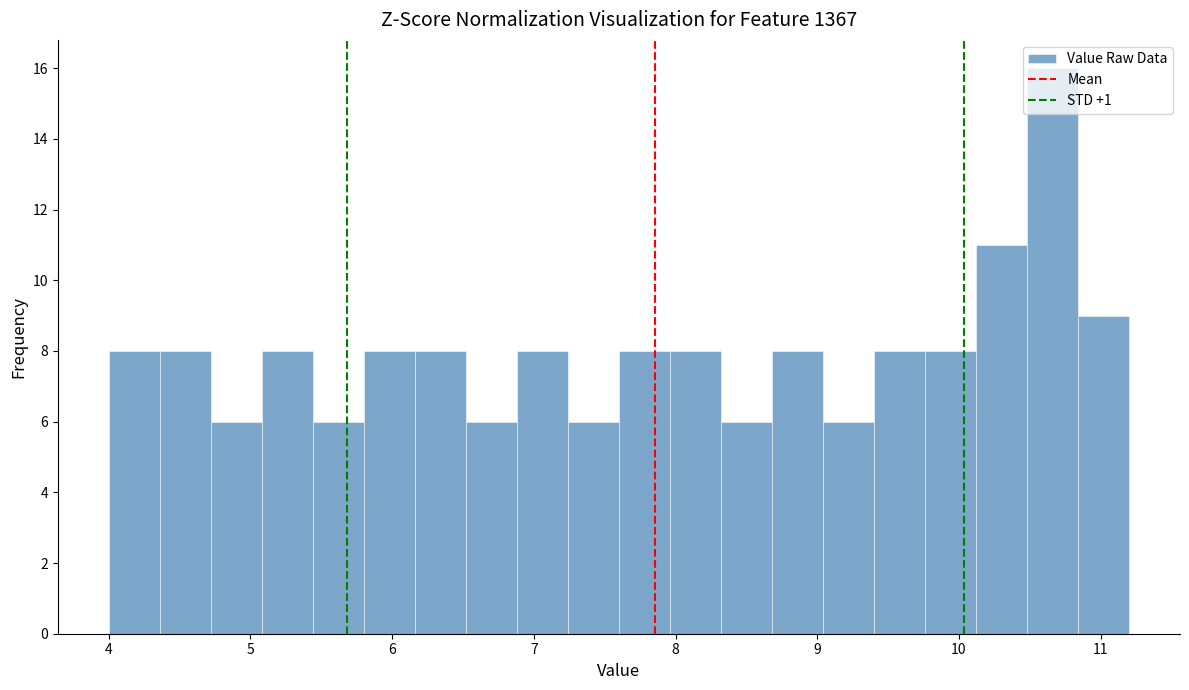

Read against the x-axis, roughly where is the centre of the tallest bar?

10.7